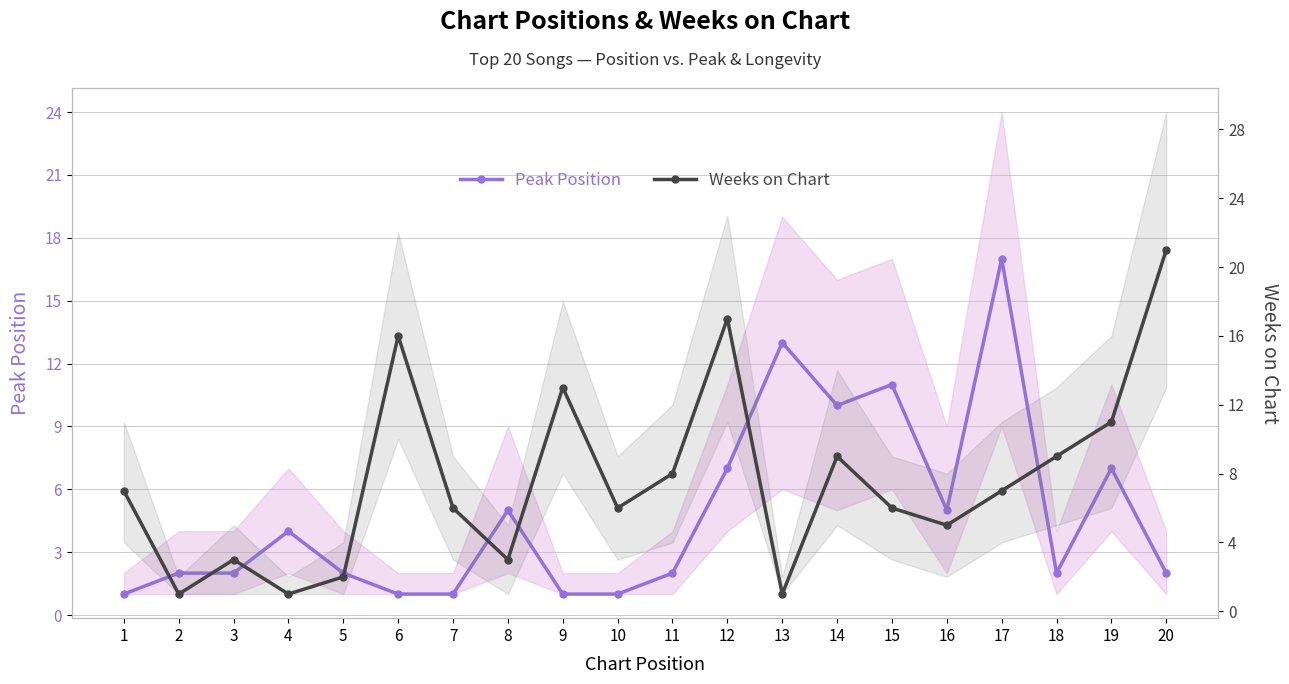

True or false: Weeks on Chart has more than 0 points higher than both neighbors.

True